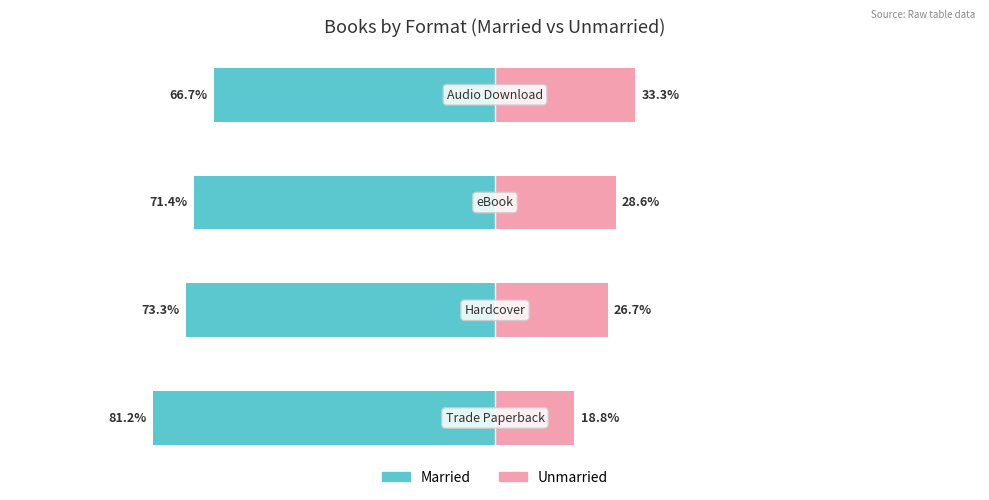

What is the difference between the Unmarried values at 0 and −150?

14.5